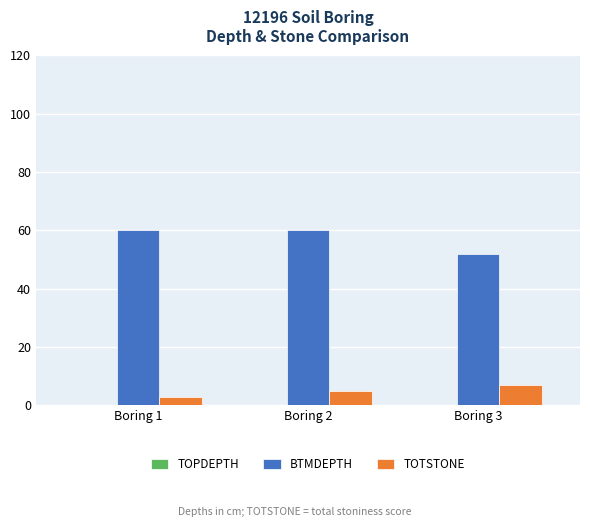

Is it true that BTMDEPTH equals 52 at Boring 3?

True